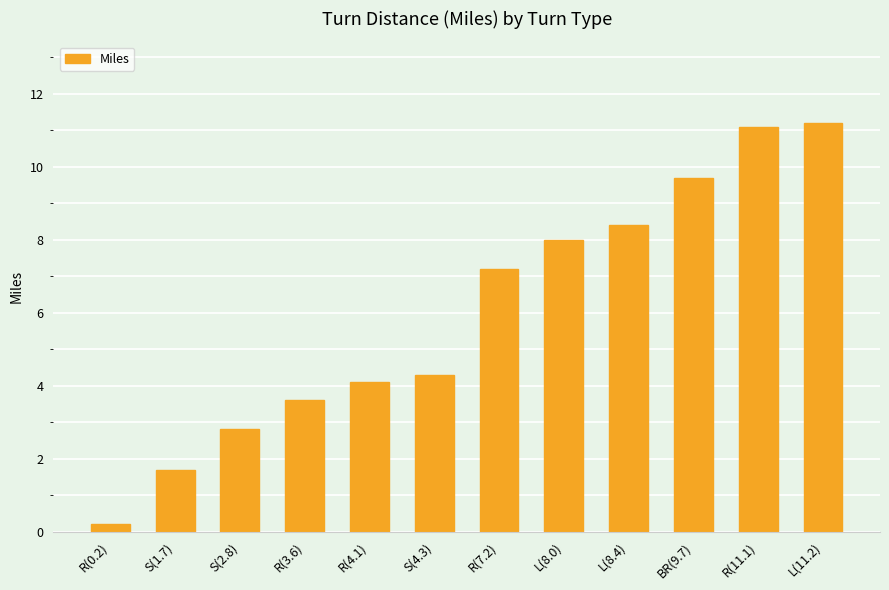

Which has a higher value, S(4.3) or R(4.1)?

S(4.3)